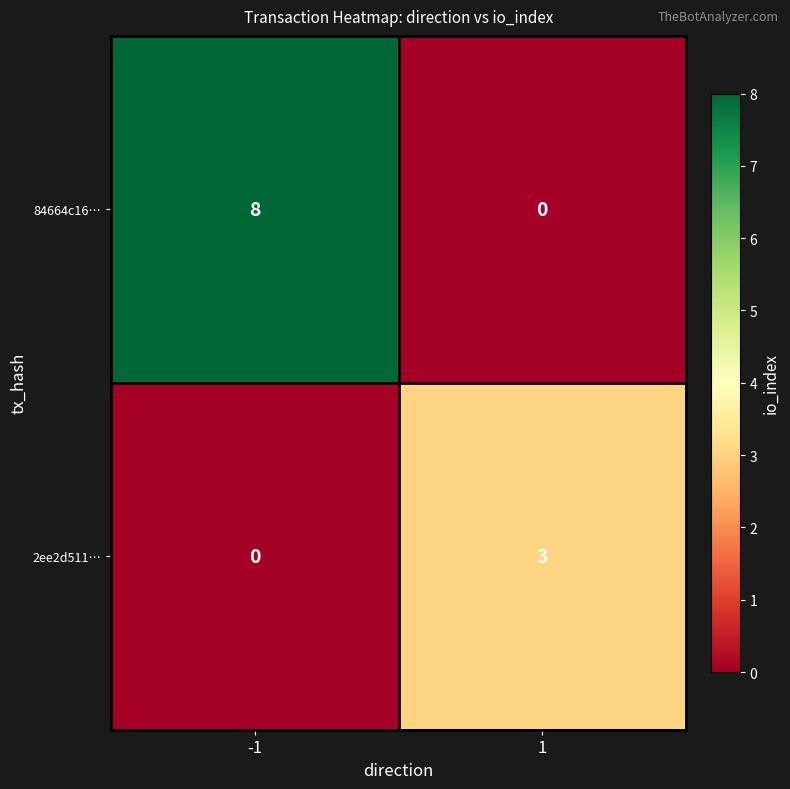

Is the value of 2ee2d511… at 1 greater than the value of 84664c16… at -1?

No